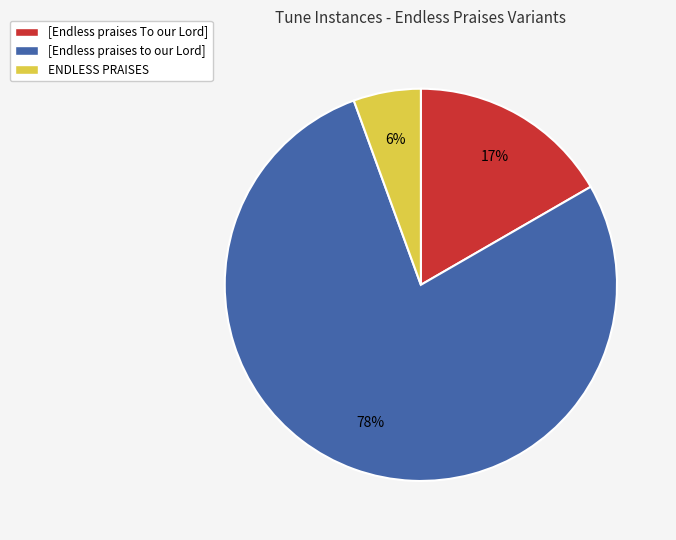

What is the smallest slice in the pie chart?

ENDLESS PRAISES